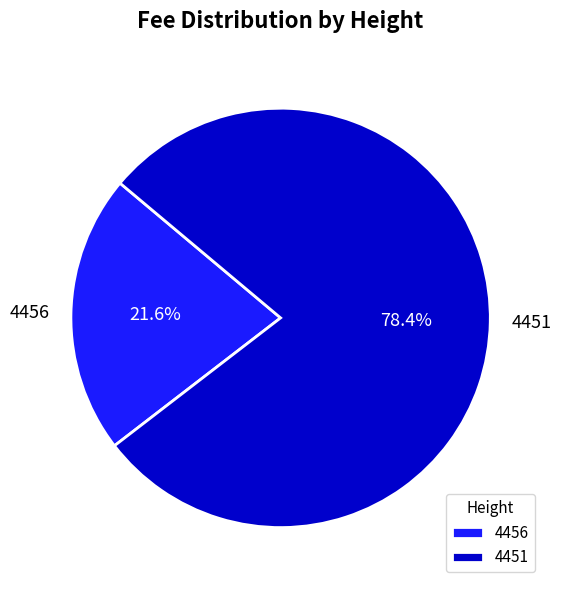

How many segments does this pie chart have?

2